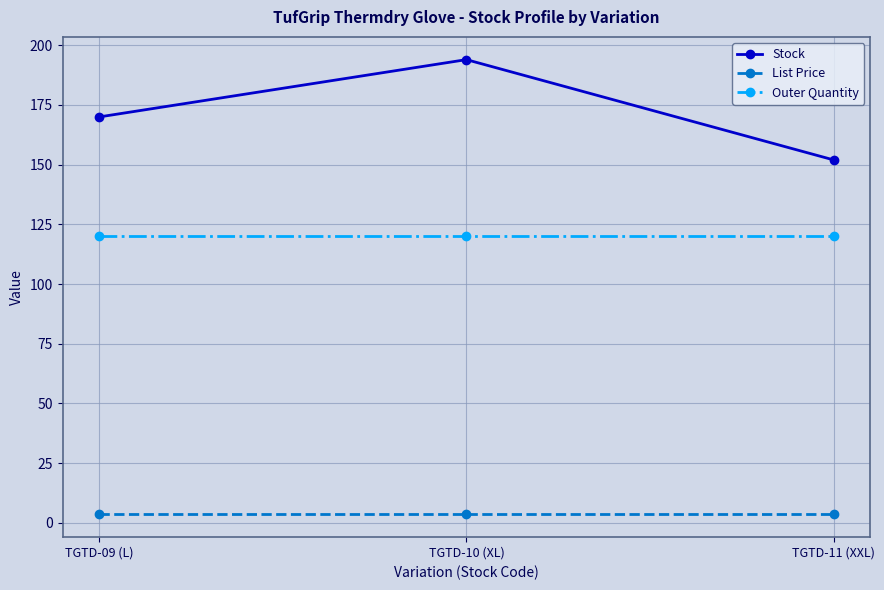

What is the value of the Outer Quantity point at the 1st from the left?

120.0